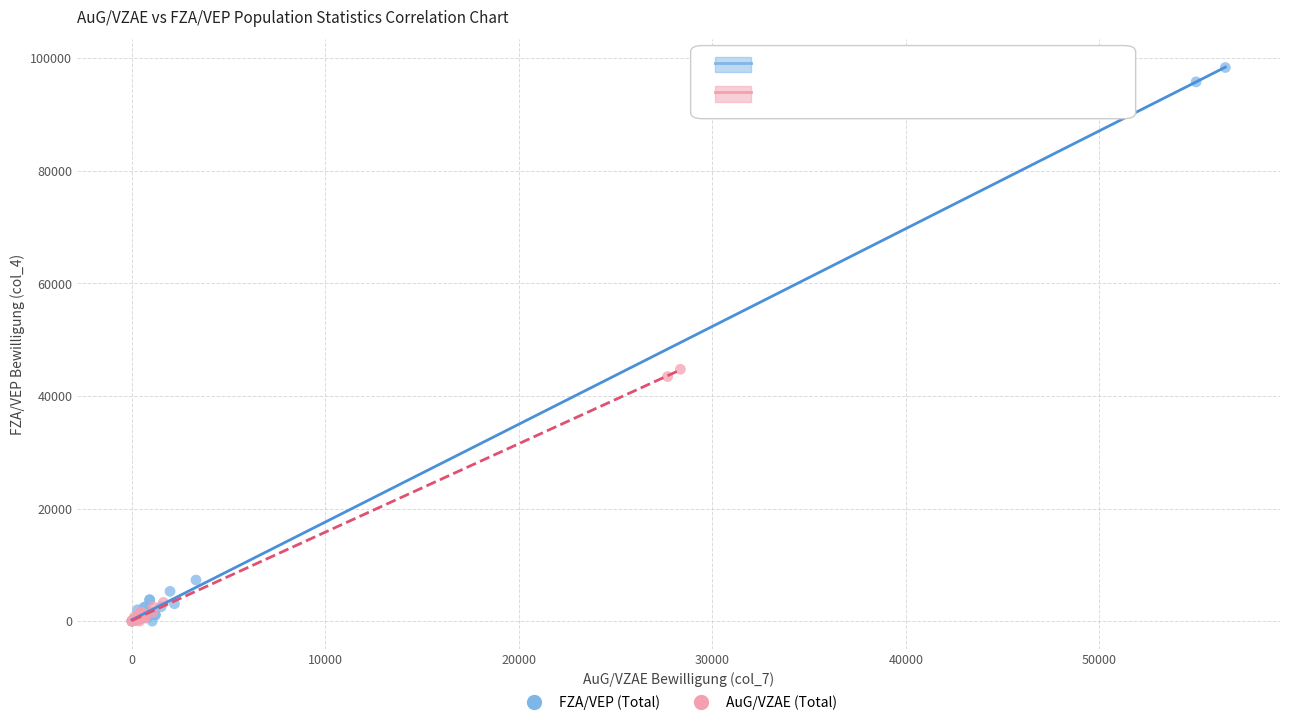

Which series has the widest spread of Y values?

FZA/VEP (Total)